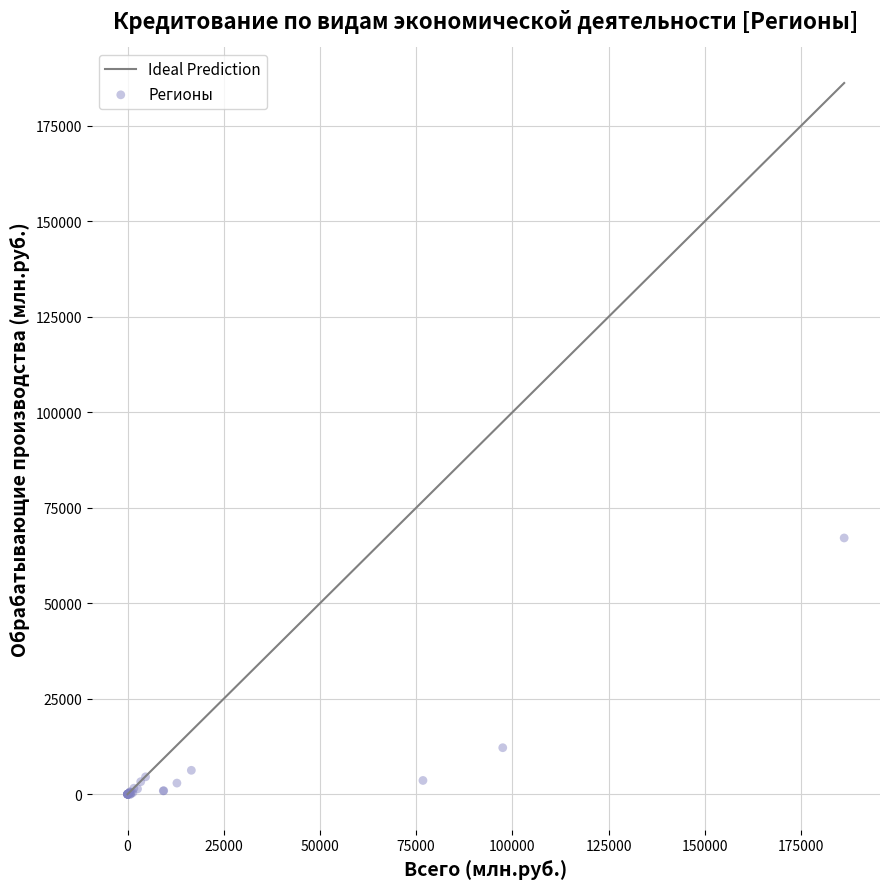

What Y value in the scatter plot is closest to 33547?

12170